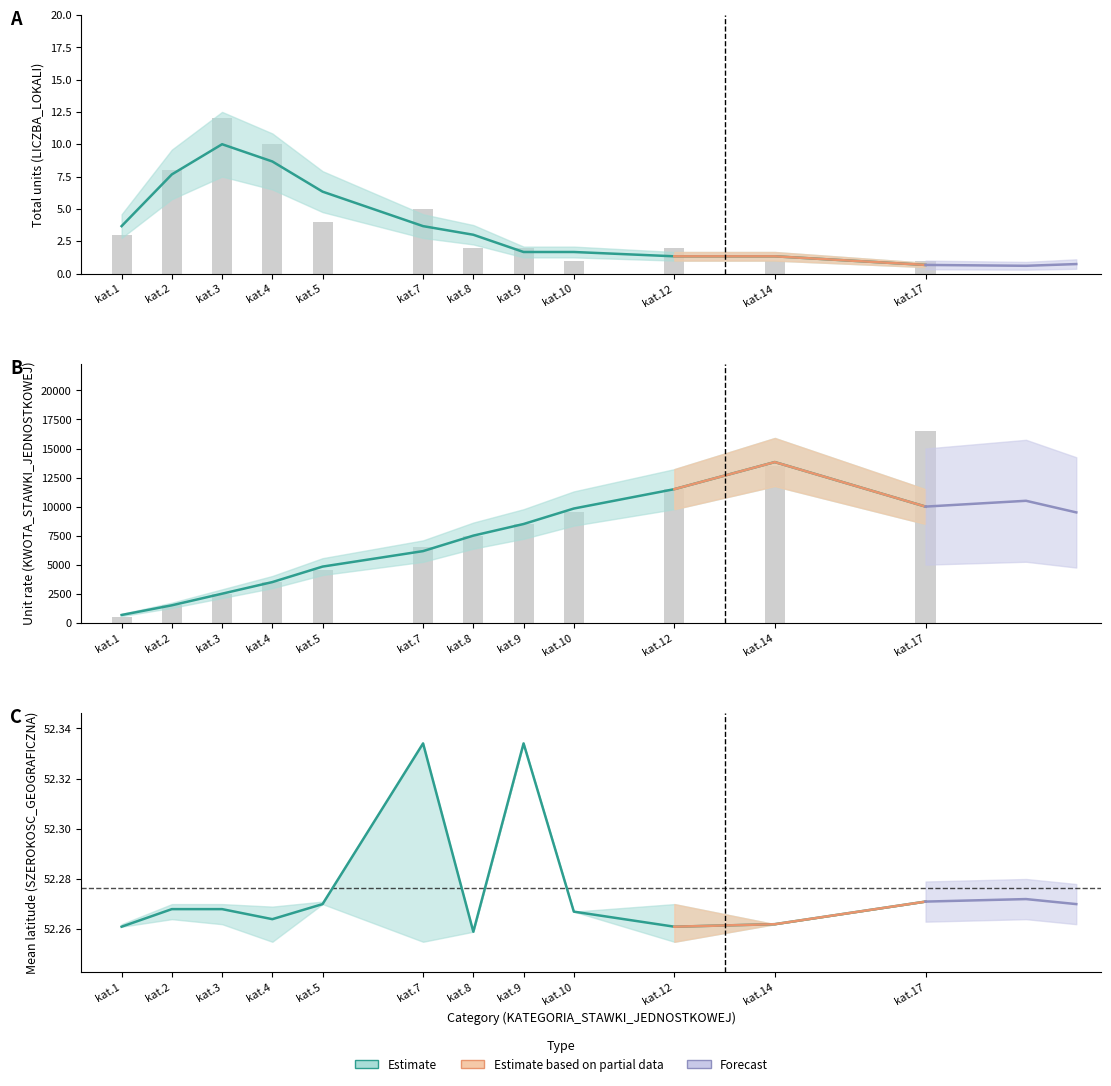

What is the value of the LICZBA_LOKALI_total bar at the 12th from the left?

1.0